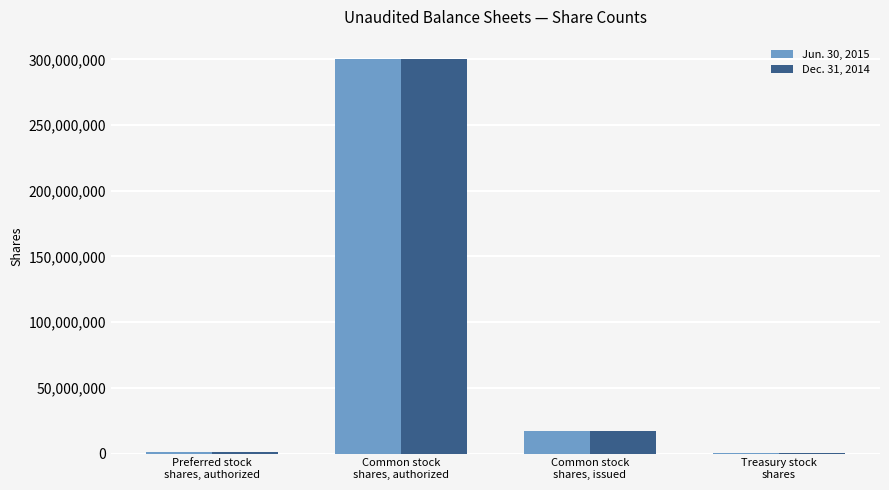

Are the bars grouped side by side (vs. stacked)?

Yes